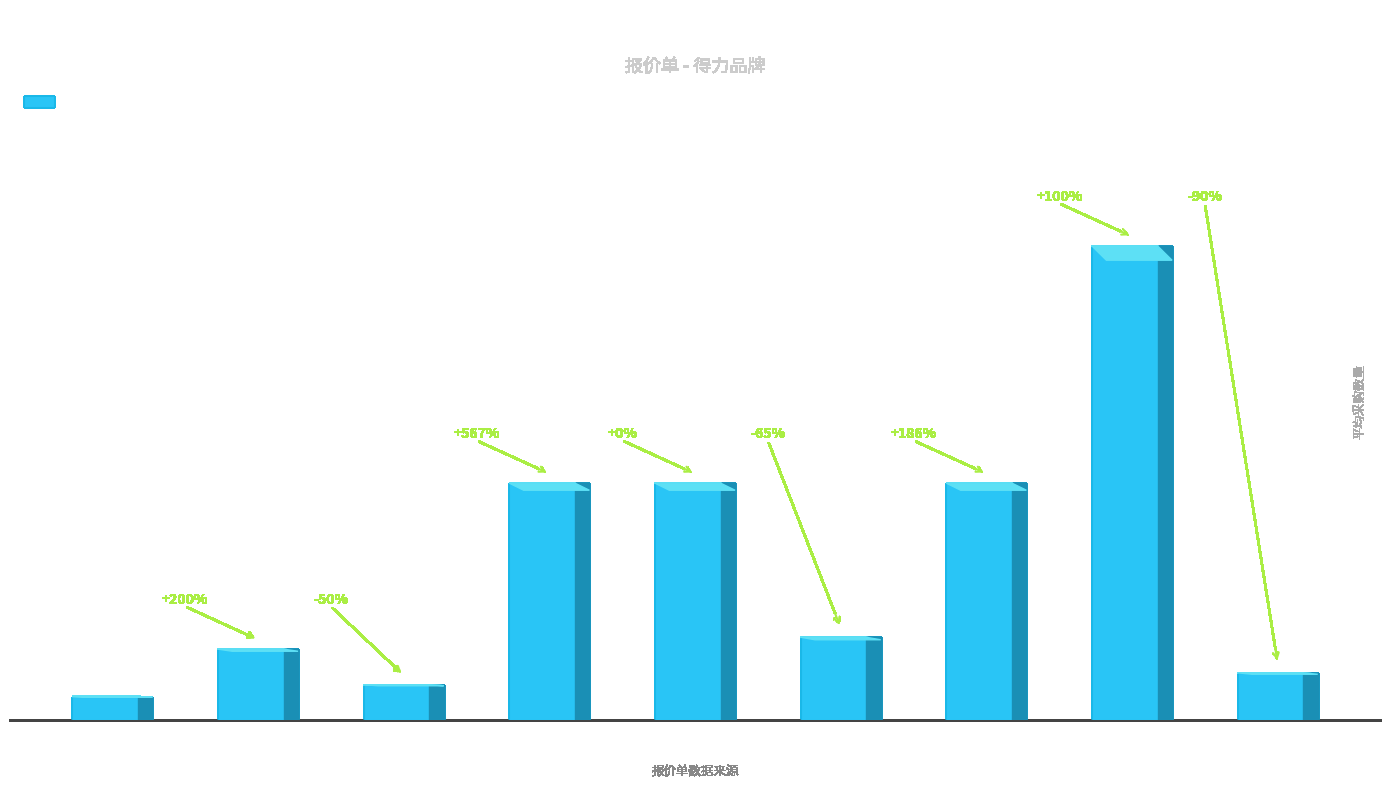

Reading right to left, what are all the values shown in this chart?

笔筒=20	笔芯=200	S01中性笔=100	档案盒=35	牛皮纸档案袋=100	抽杆夹=100	订书机=15	回形针=30	文件筐=10